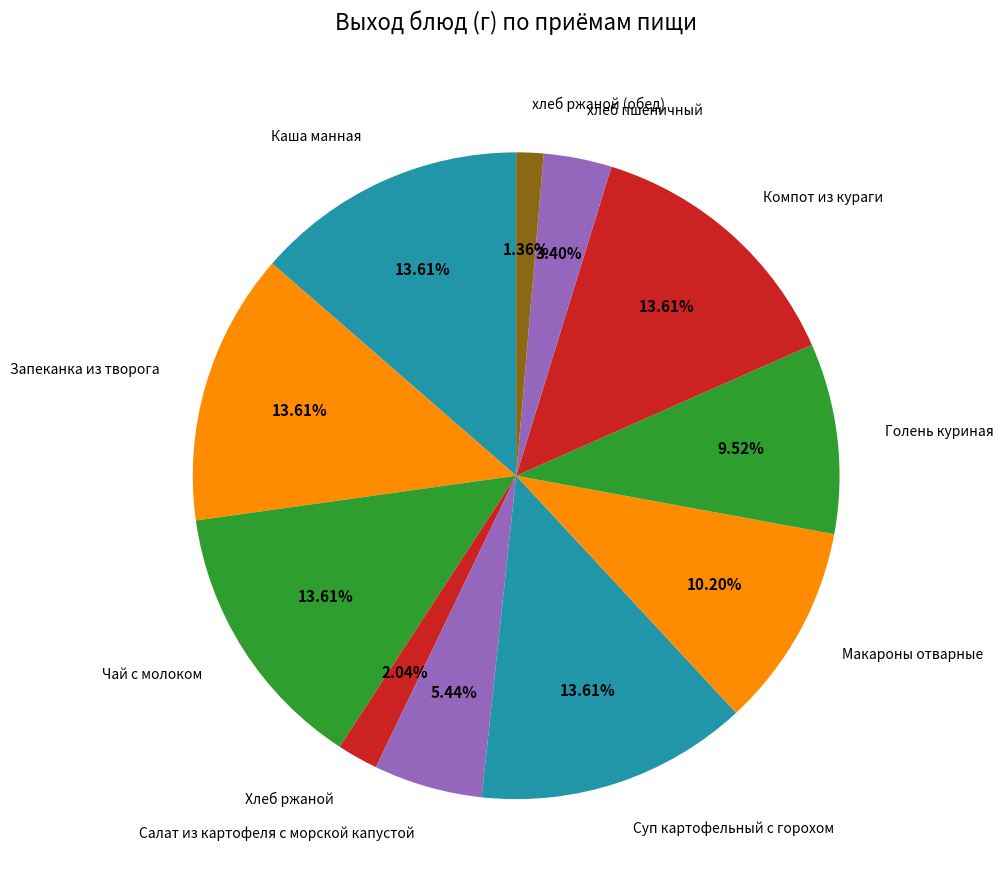

What percentage is the Суп картофельный с горохом slice, to the nearest percent?

14%